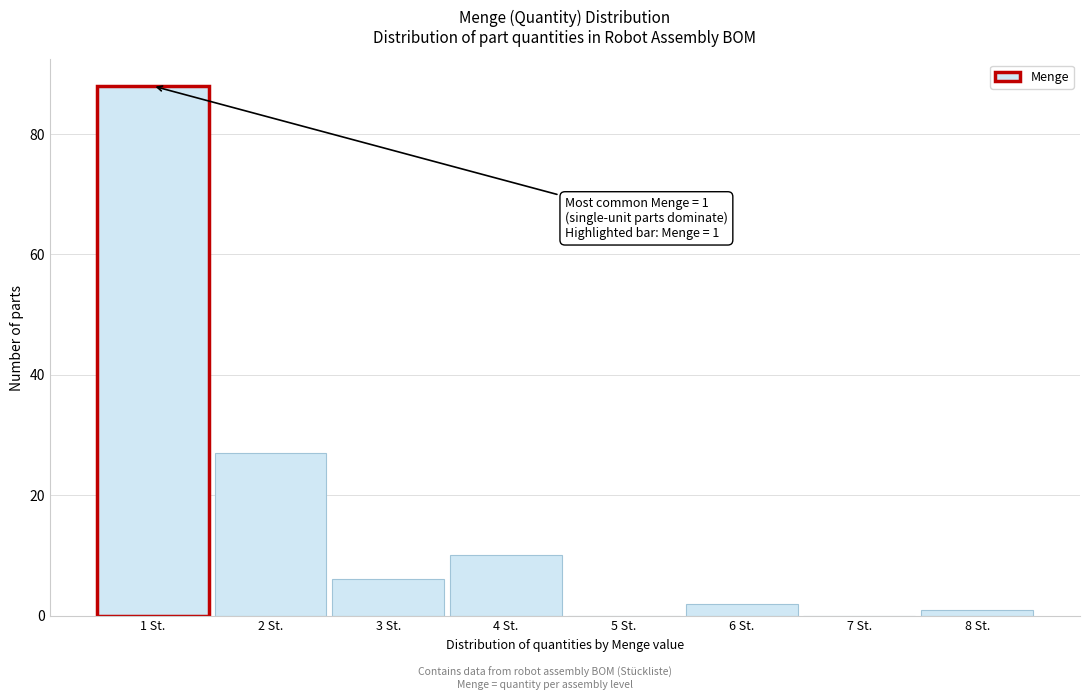

Which range on the x-axis has the tallest bar?

0.5 to 1.5